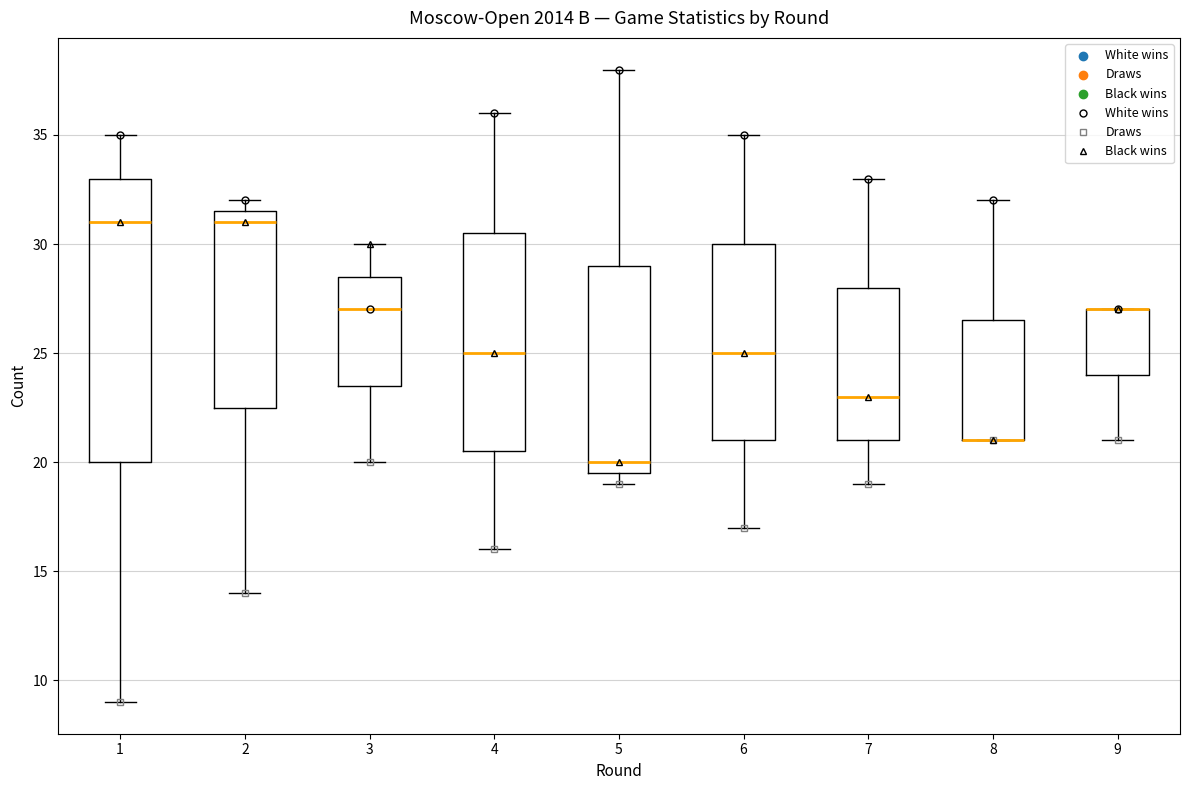

Which box is the tallest, from its lower edge to its upper edge?

1